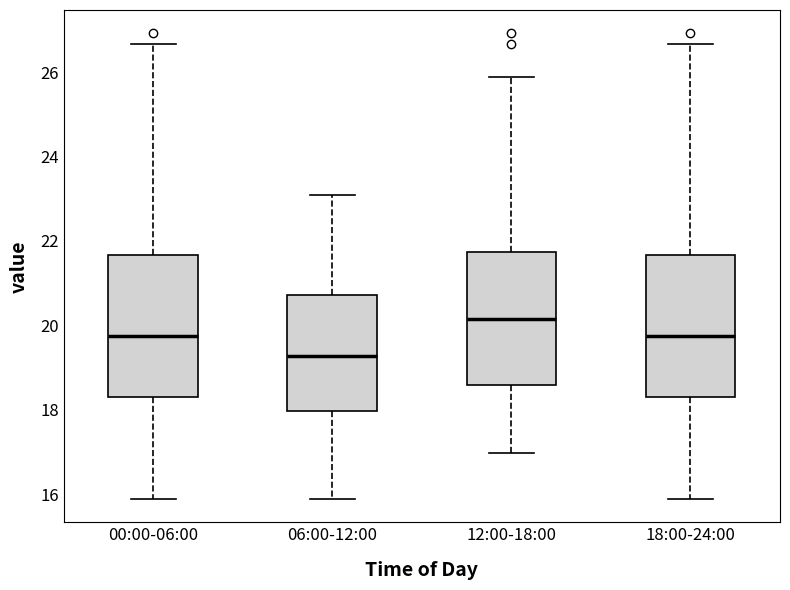

Which box has the highest median line?

12:00-18:00